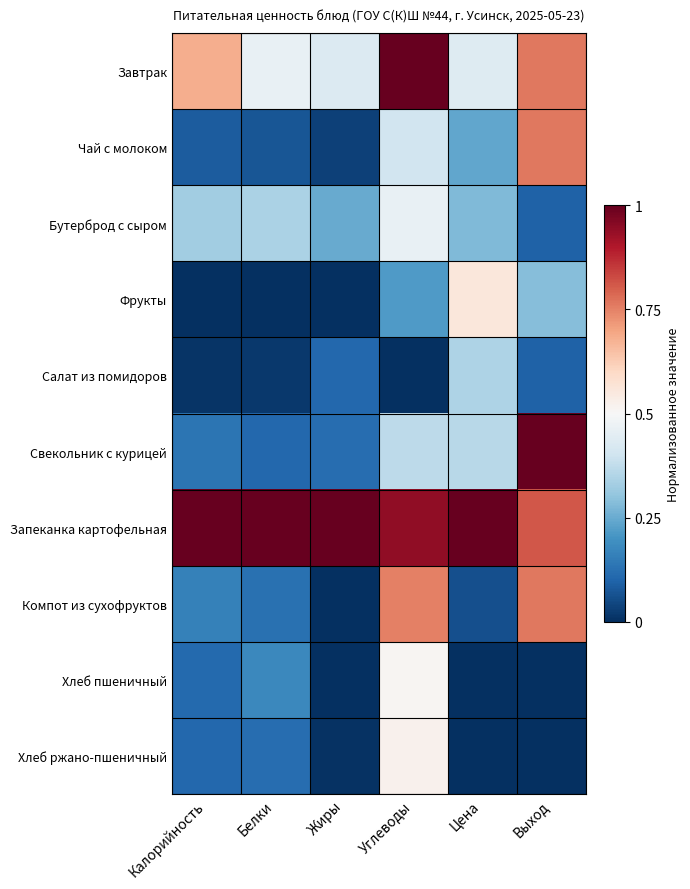

At which category is the sum across all series the highest?

Углеводы